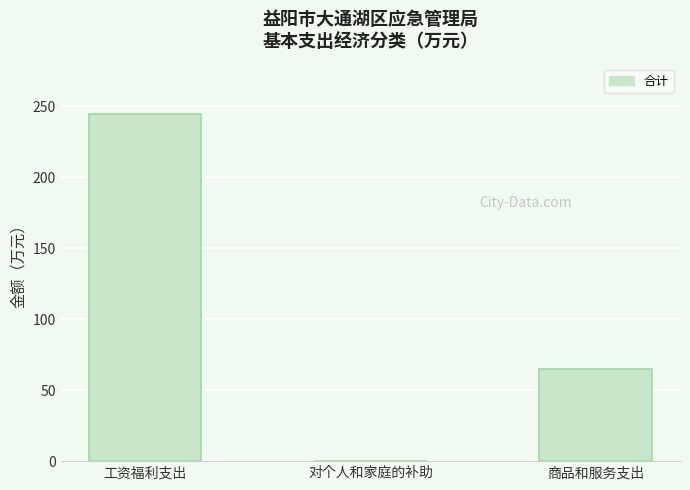

What is the ratio of the value at 工资福利支出 to the value at 商品和服务支出?

3.8